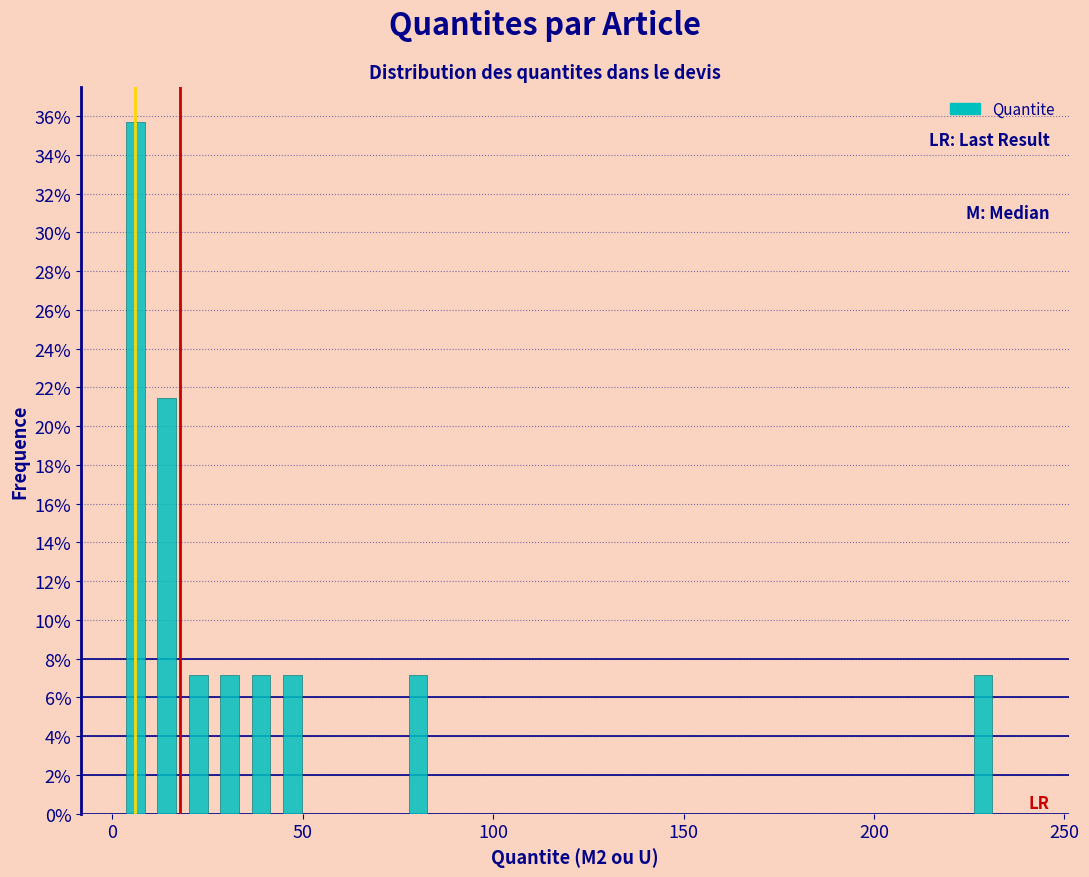

Around what value on the x-axis is the tallest bar? Give the approximate position of its centre, as read against the axis.

5